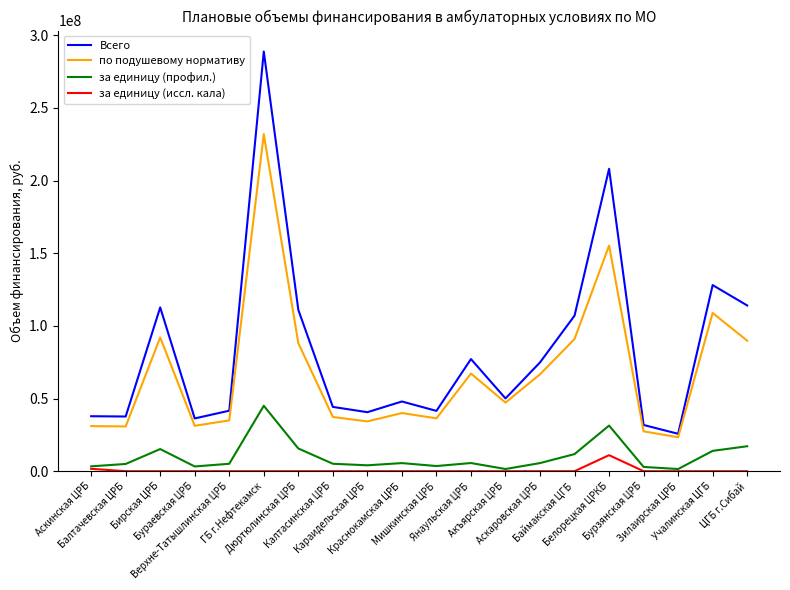

Which series has the largest total across all categories?

Всего